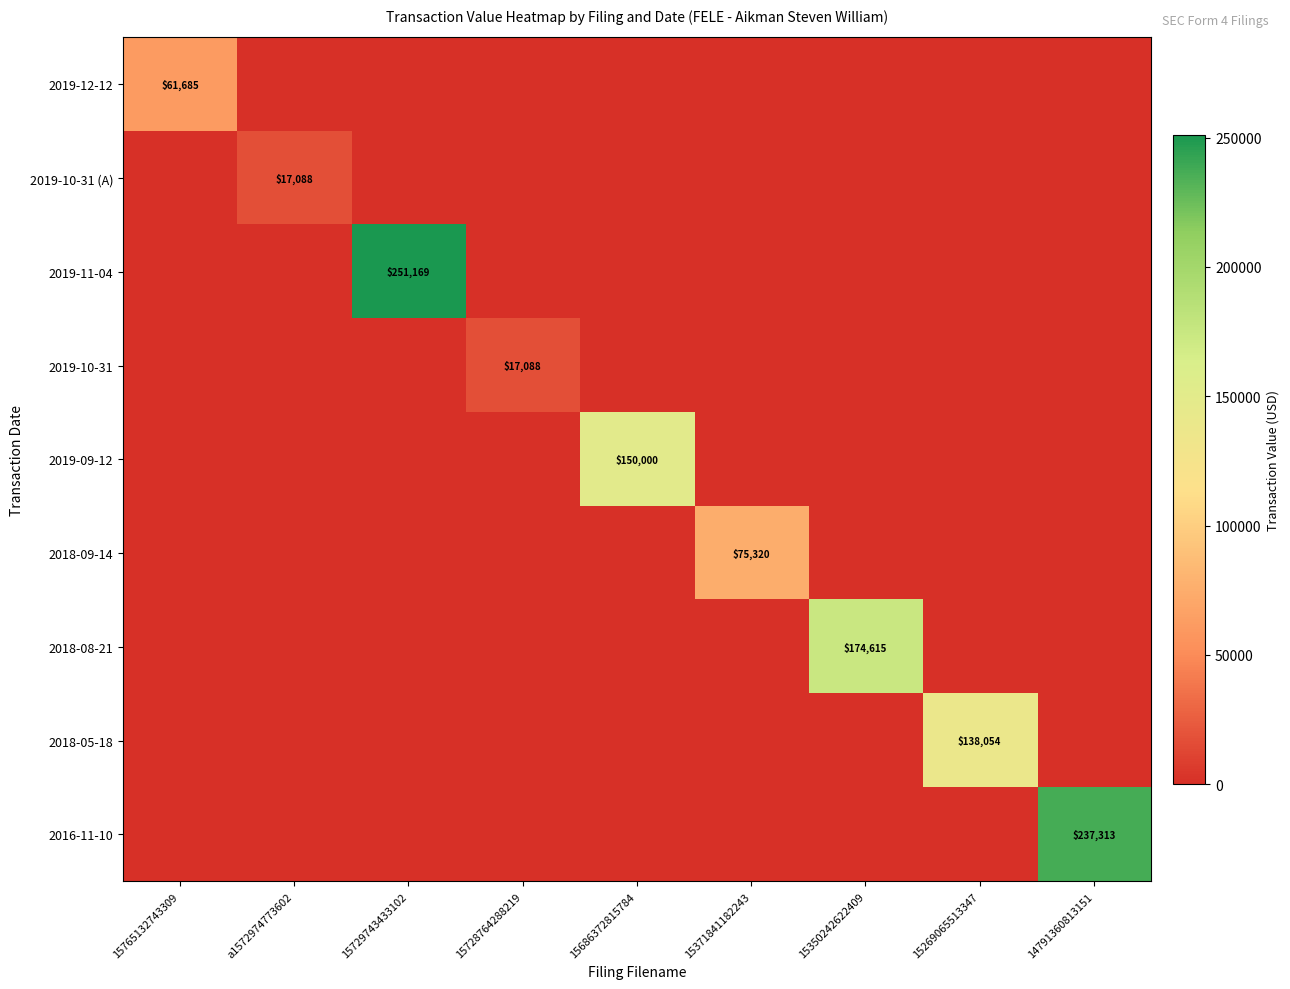

Is it true that 2019-10-31 equals 17088 at 15728764288219?

True